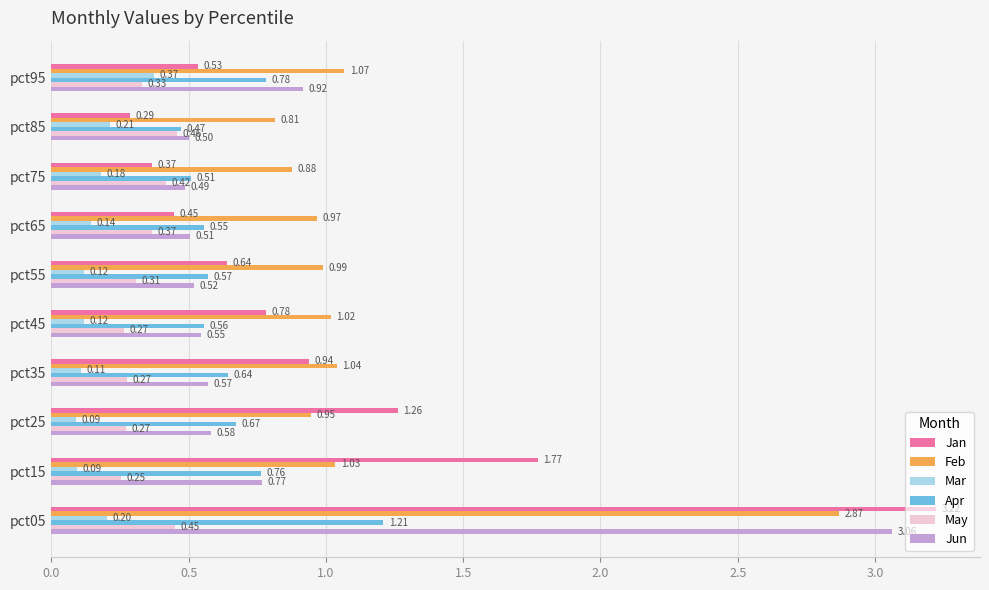

Which series has the largest range (max minus min)?

Jan